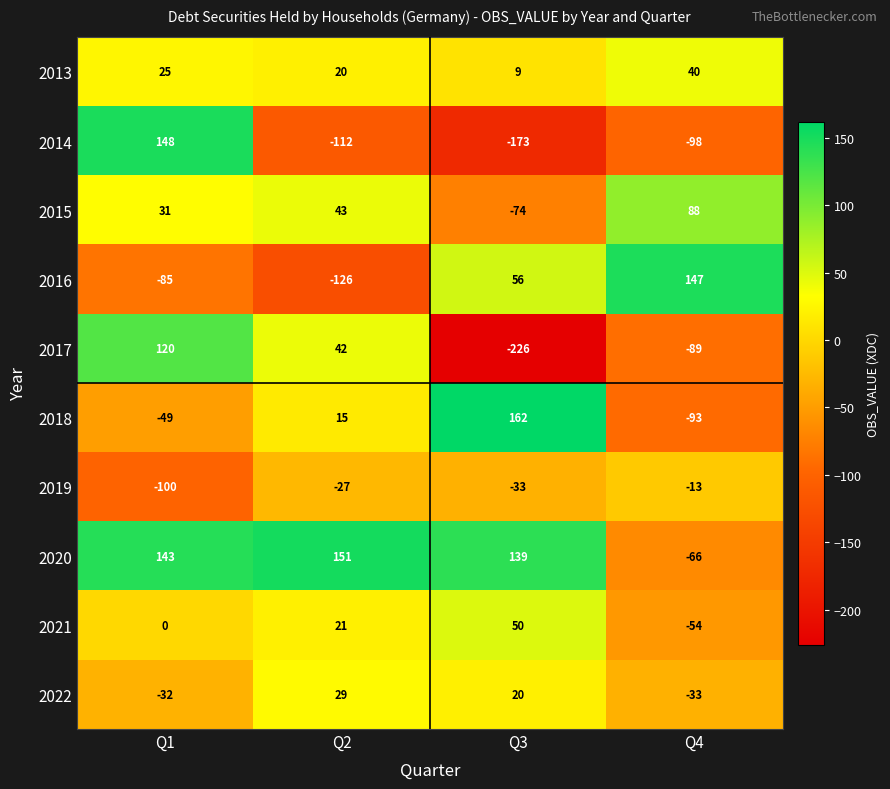

The 2016 series shows 56 at Q3. True or false?

True